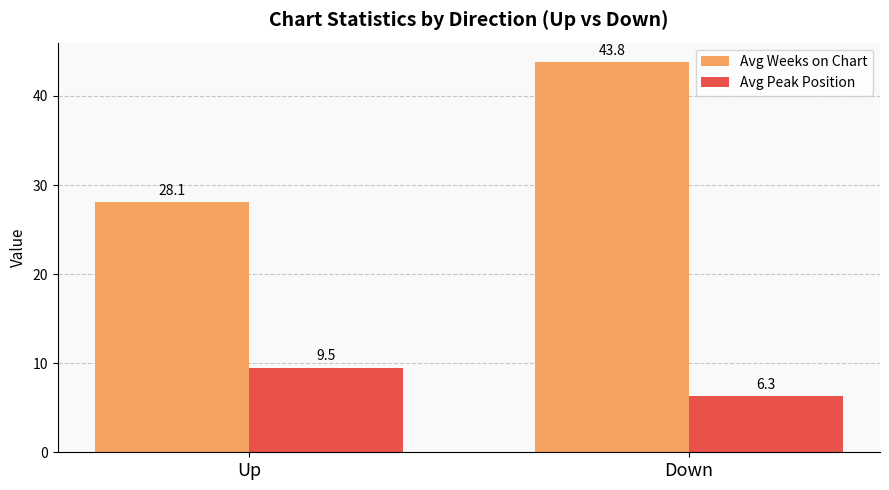

Reading left to right, extract all data points from this chart.

Avg Weeks on Chart: 28.1	43.8
Avg Peak Position: 9.5	6.3